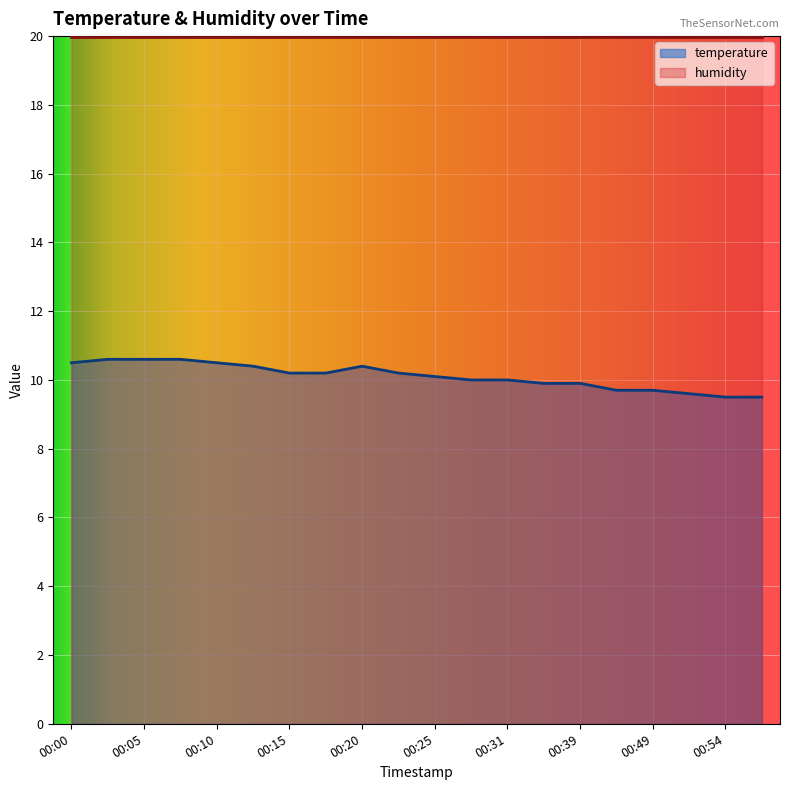

What is the change in value from 00:15 to 00:54?

-0.7